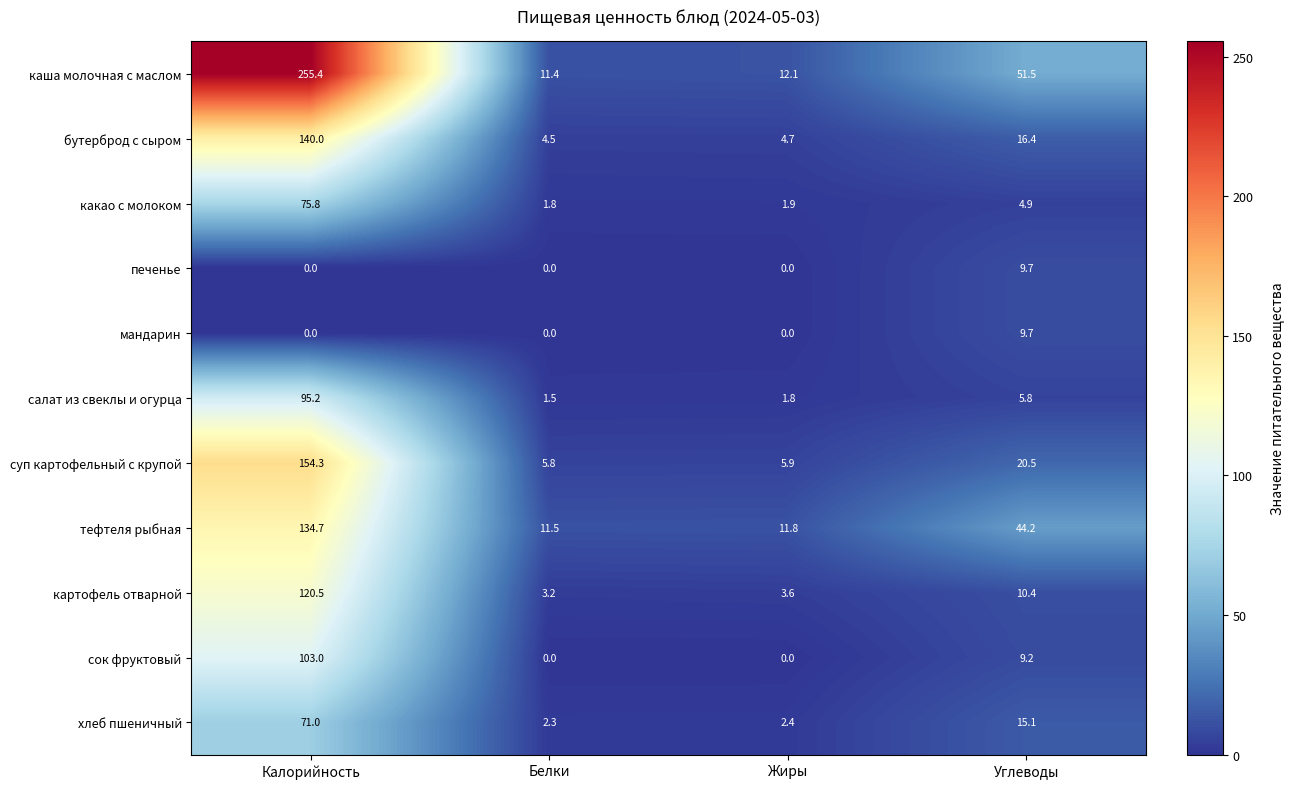

Which category has the highest value in the каша молочная с маслом series?

Калорийность